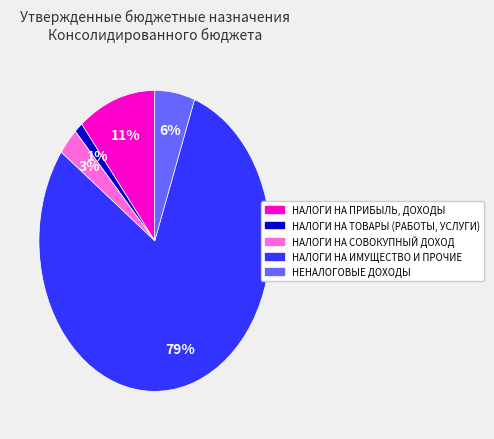

Is there any slice that represents more than half of the pie?

Yes